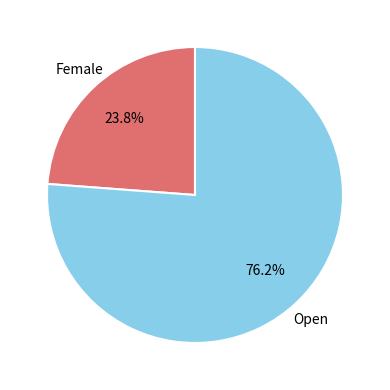

Does any single category account for the majority?

Yes